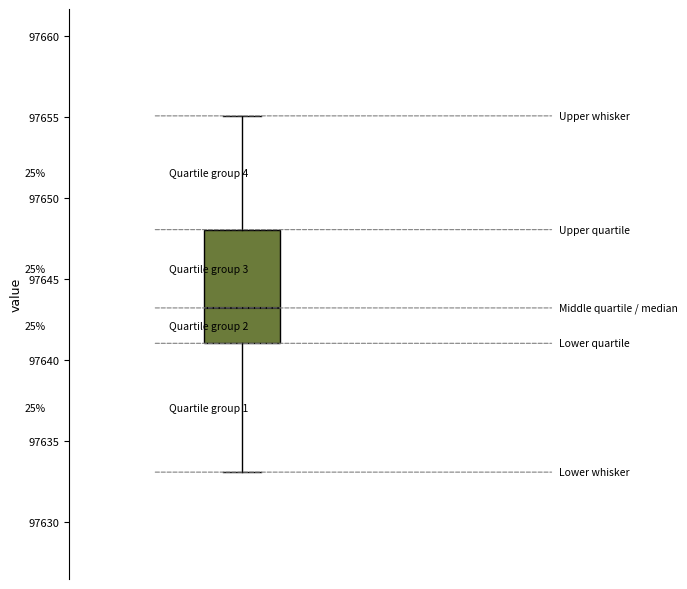

Transcribe this box plot: give where the median line is, the range the box spans, and where the two whiskers end, as read against the y-axis. The values are not printed on the chart, so give them approximately, as read against the axis.

median 97643, box 97641 to 97648, whiskers 97633 to 97655